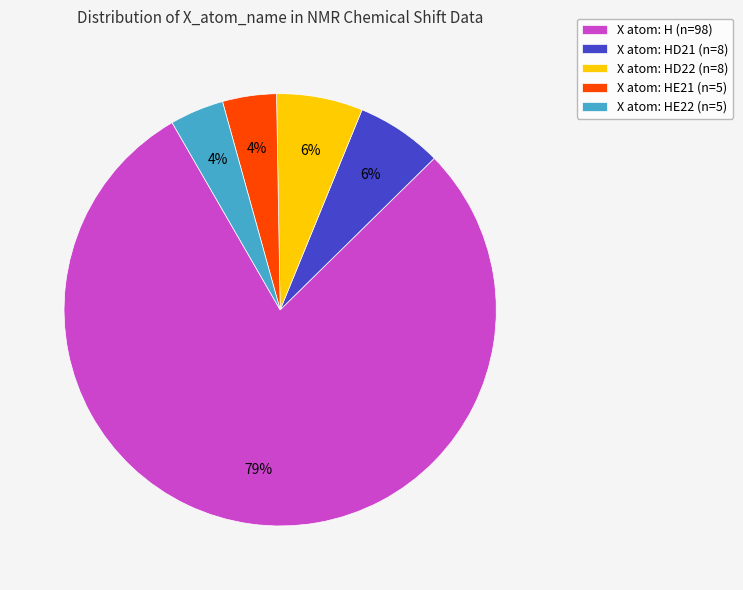

What is the largest slice in the pie chart?

X atom: H (n=98)